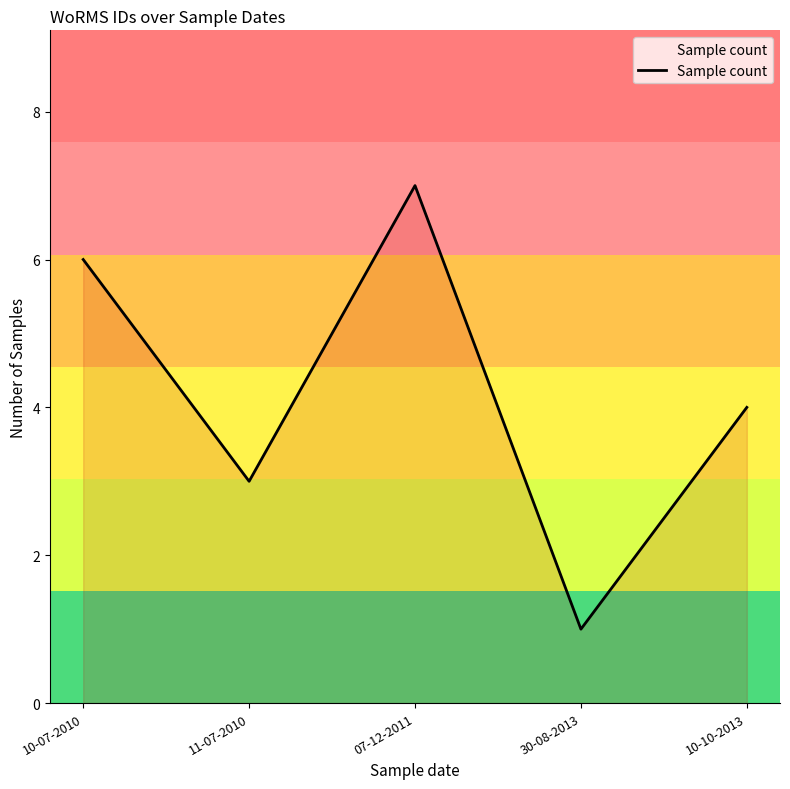

Where is the data nearest to the value 4?

10-10-2013